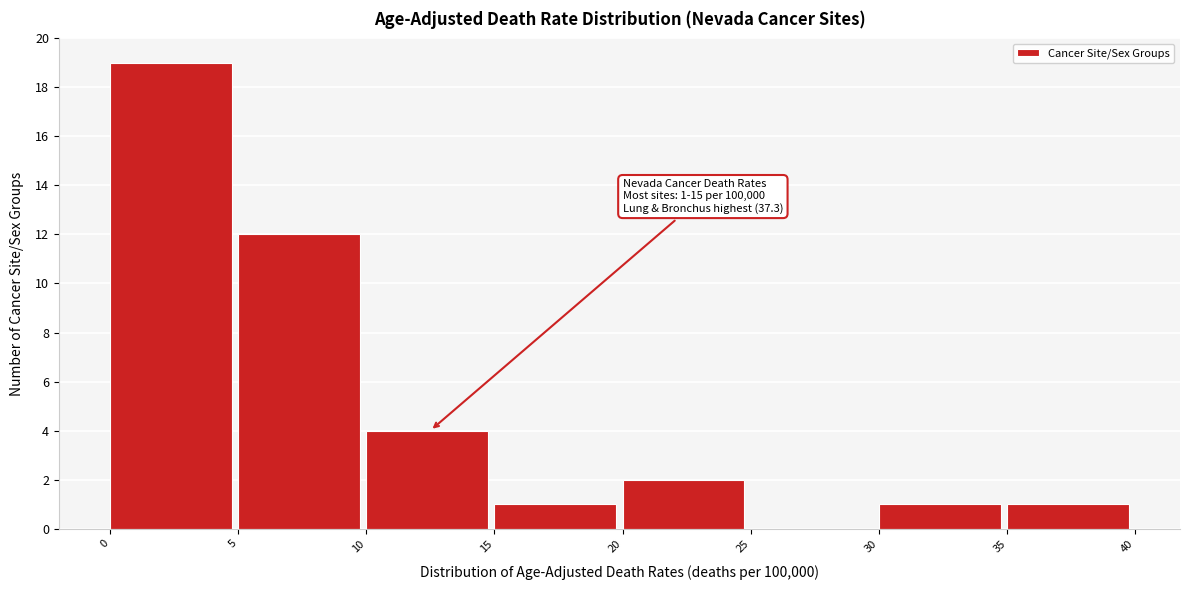

Over which range of the x-axis is the bar tallest?

0 to 5